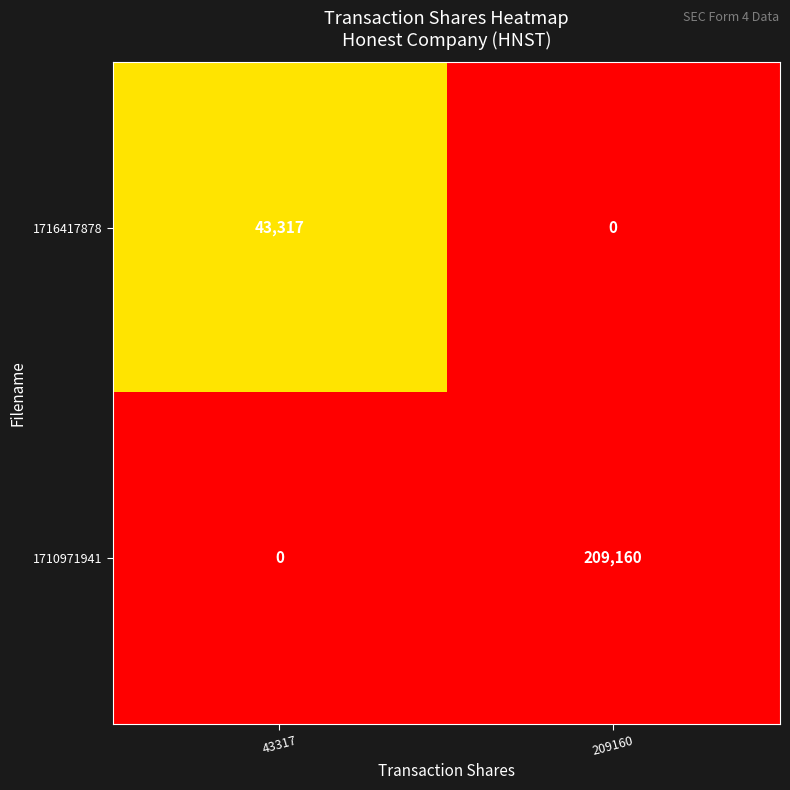

Reading left to right, list all the values displayed in this chart.

1716417878: 43317	0
1710971941: 0	209160